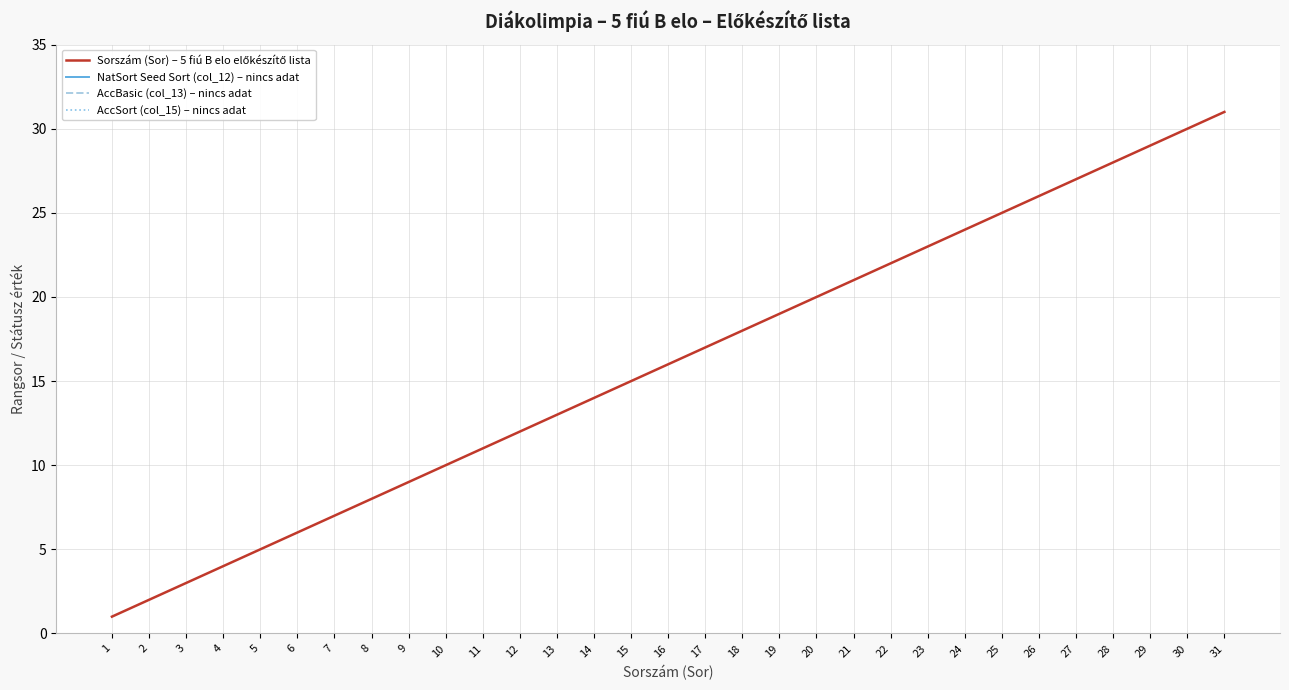

Rank the series by their maximum value, from lowest to highest.

Sorszám (Sor) – 5 fiú B elo előkészítő lista, NatSort Seed Sort (col_12) – nincs adat, AccBasic (col_13) – nincs adat, AccSort (col_15) – nincs adat